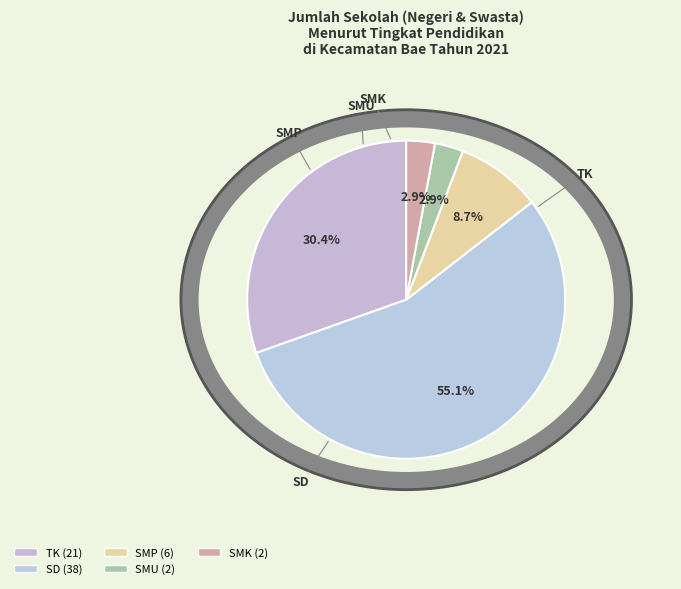

What percentage is the SMP slice, to the nearest percent?

9%